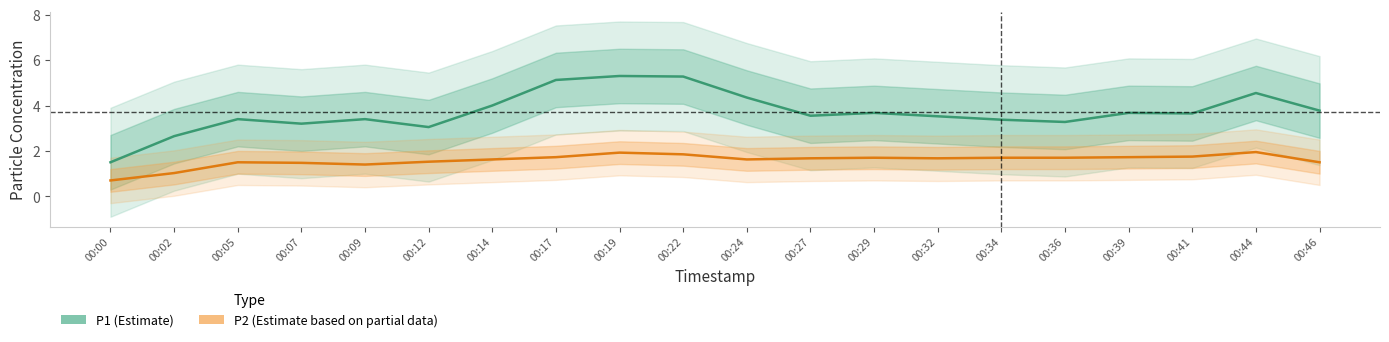

How many lines are shown in the chart?

2